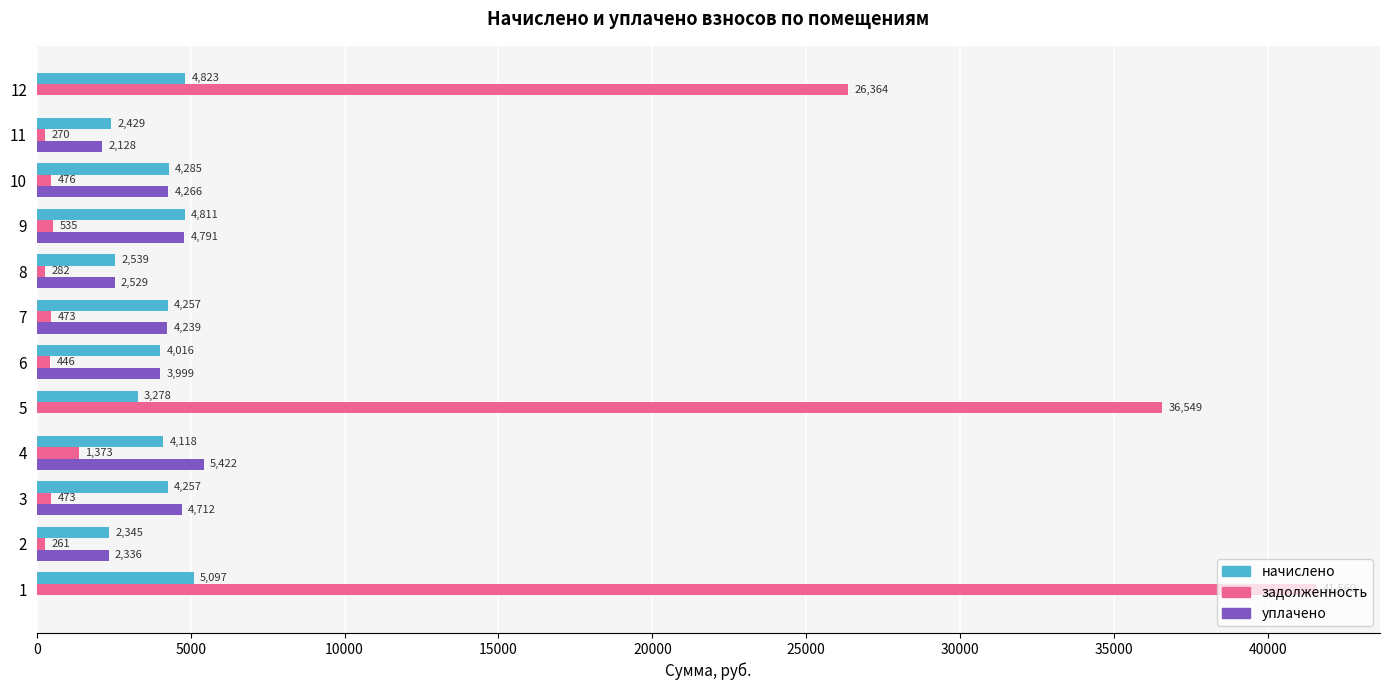

Which series has the largest total across all categories?

задолженность